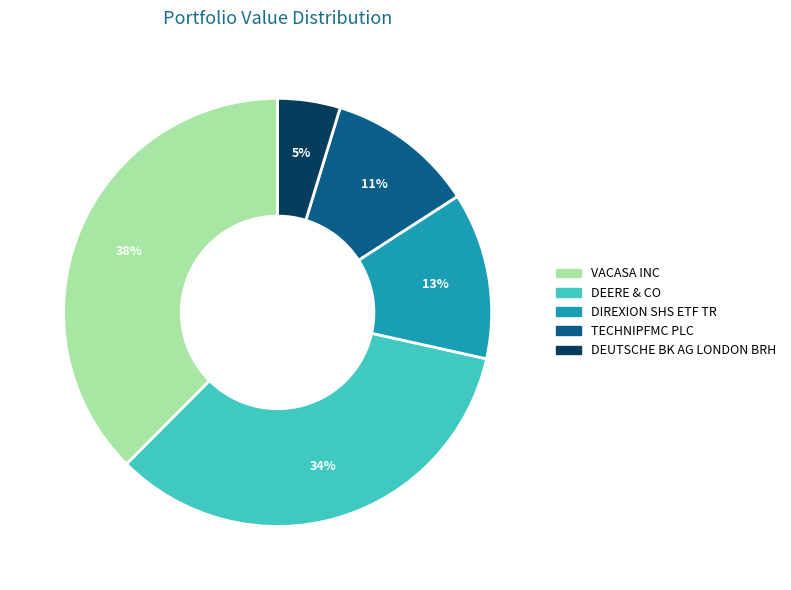

To the nearest percent, what is the combined percentage of TECHNIPFMC PLC and DEERE & CO?

45%